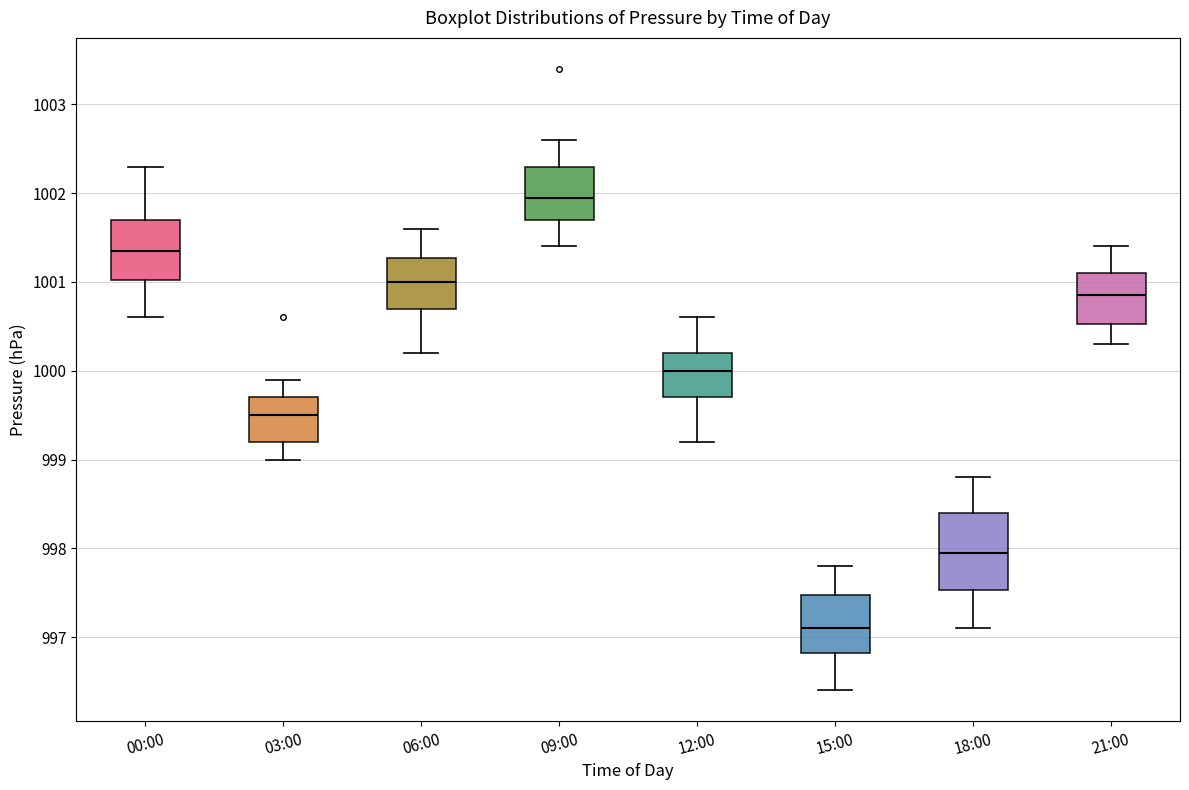

Where does the upper whisker of the box for 15:00 end on the y-axis? The values are not printed on the chart, so give them approximately, as read against the axis.

997.8